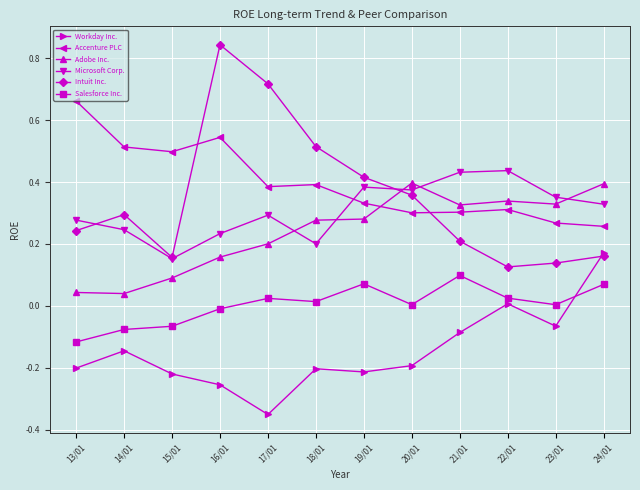

What is the label of the 11th point from the right?

14/01